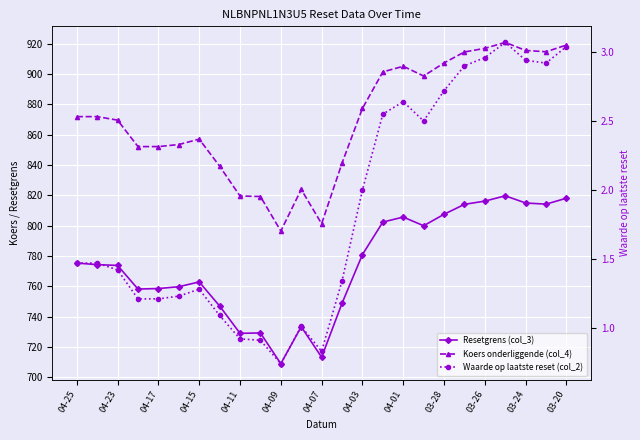

The Resetgrens (col_3) series shows 272.5 at 04-07. True or false?

False